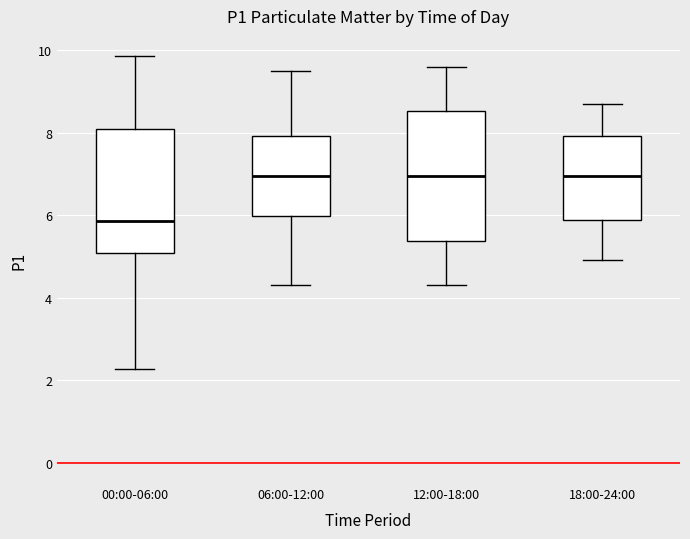

Reading left to right, read every box against the y-axis: the position of its median line, the range the box covers, and the ends of its whiskers. The values are not printed on the chart, so give them approximately, as read against the axis.

00:00-06:00: median 5.8, box 5.0 to 8.0, whiskers 2.2 to 9.8
06:00-12:00: median 7.0, box 6.0 to 8.0, whiskers 4.4 to 9.6
12:00-18:00: median 7.0, box 5.4 to 8.6, whiskers 4.4 to 9.6
18:00-24:00: median 7.0, box 5.8 to 8.0, whiskers 5.0 to 8.8